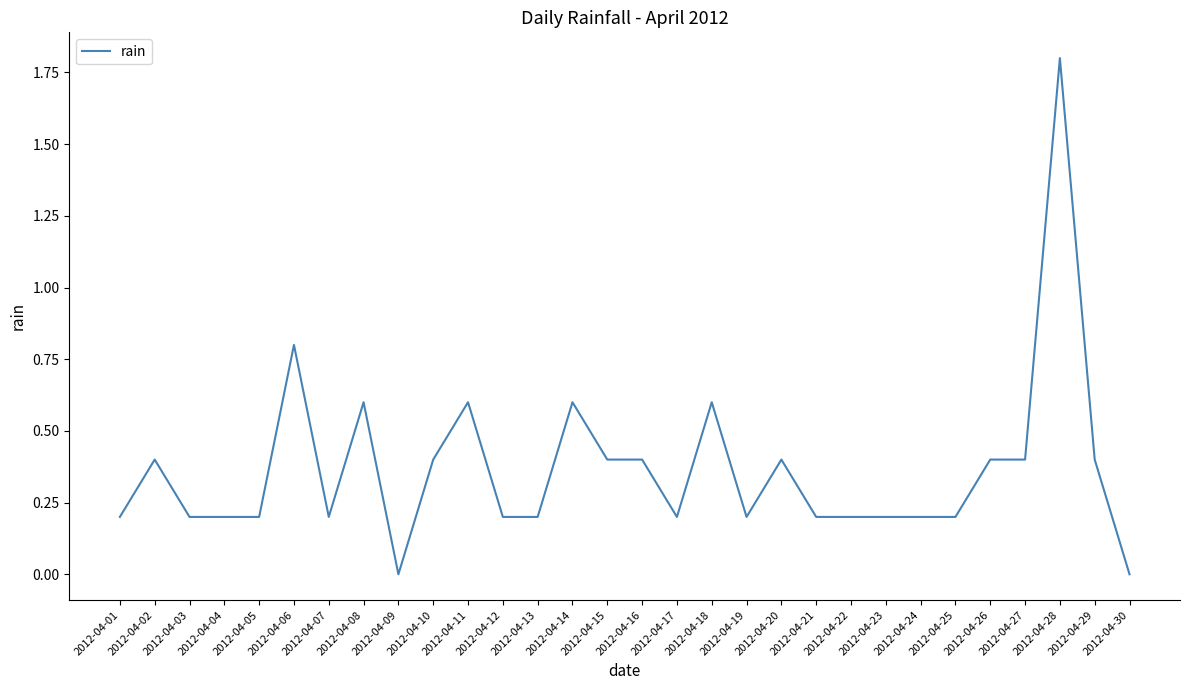

Reading right to left, list all the values displayed in this chart.

2012-04-30=0.0	2012-04-29=0.4	2012-04-28=1.8	2012-04-27=0.4	2012-04-26=0.4	2012-04-25=0.2	2012-04-24=0.2	2012-04-23=0.2	2012-04-22=0.2	2012-04-21=0.2	2012-04-20=0.4	2012-04-19=0.2	2012-04-18=0.6	2012-04-17=0.2	2012-04-16=0.4	2012-04-15=0.4	2012-04-14=0.6	2012-04-13=0.2	2012-04-12=0.2	2012-04-11=0.6	2012-04-10=0.4	2012-04-09=0.0	2012-04-08=0.6	2012-04-07=0.2	2012-04-06=0.8	2012-04-05=0.2	2012-04-04=0.2	2012-04-03=0.2	2012-04-02=0.4	2012-04-01=0.2